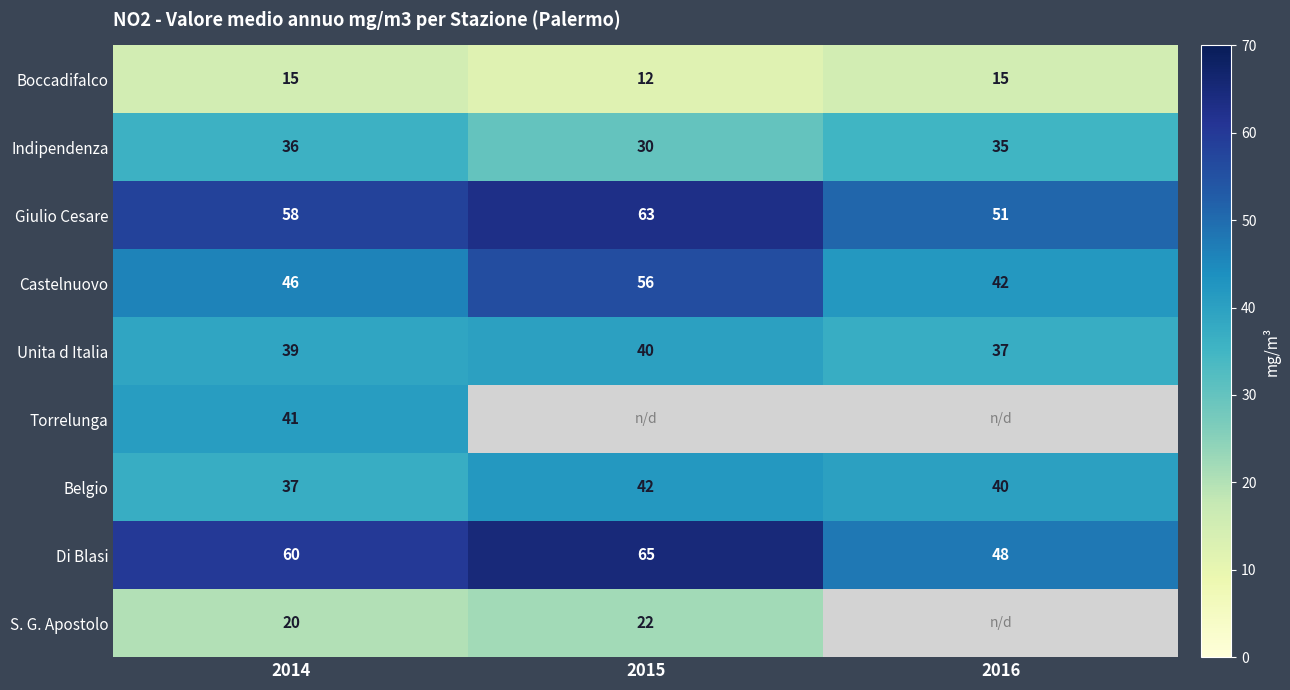

What is the minimum value shown in the chart?

12.0